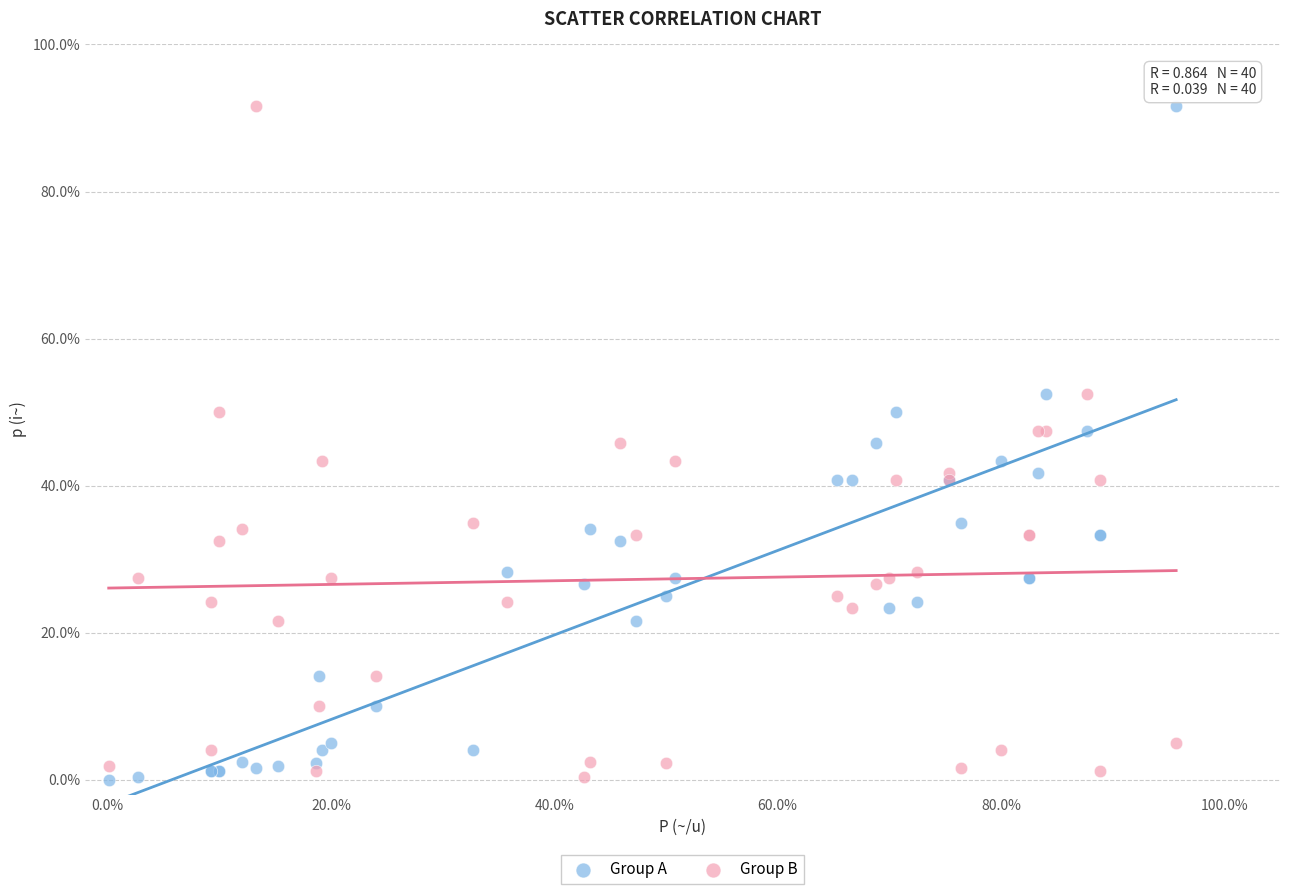

Which series has the widest spread of Y values?

Group A